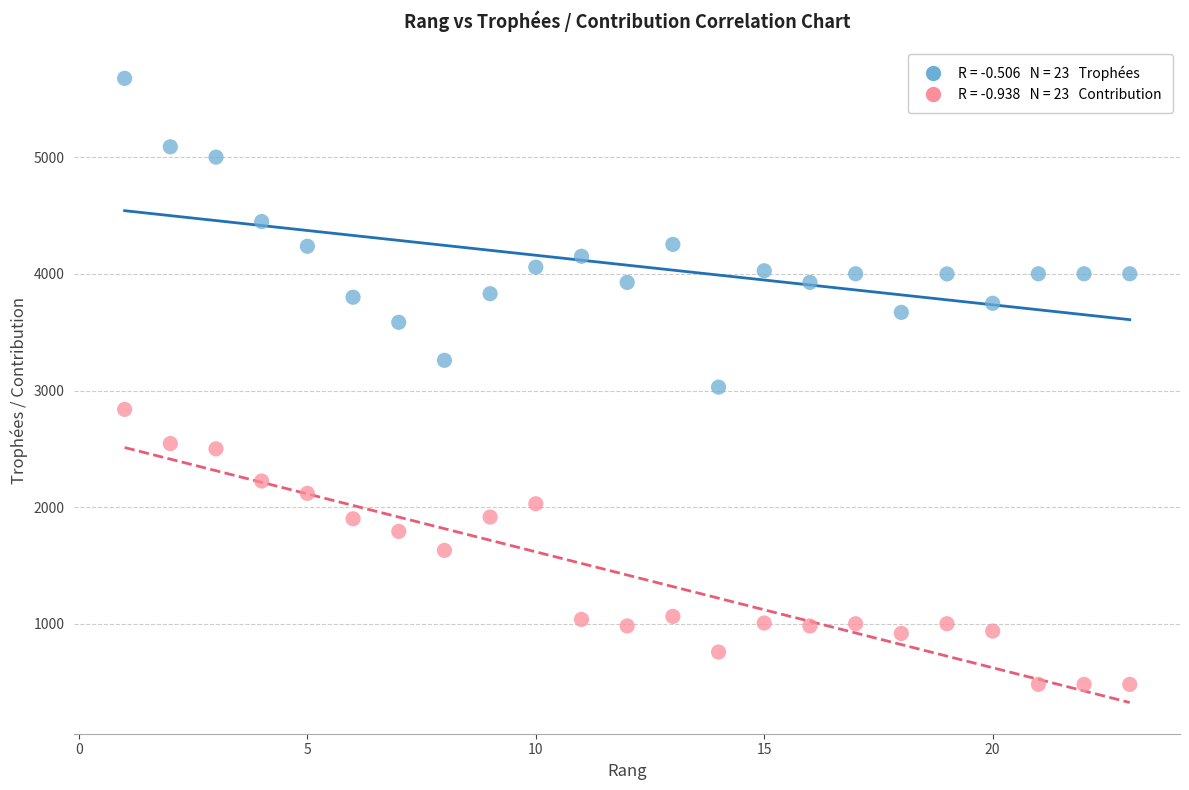

Across all data points, what is the range of X values (max minus min)?

22